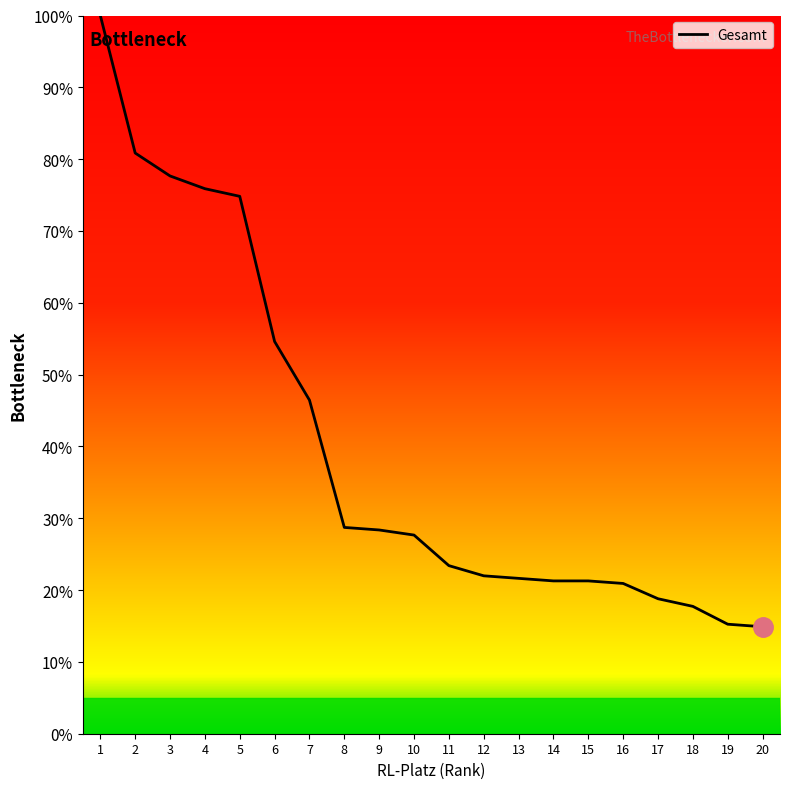

What is the sum of all values?

792.2